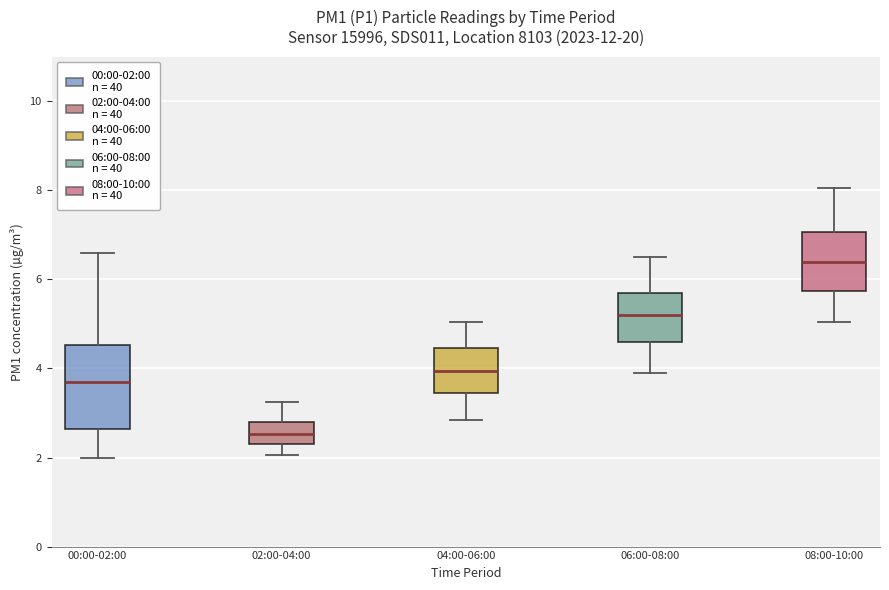

Where is the upper edge of the box for 08:00-10:00 on the y-axis? The values are not printed on the chart, so give them approximately, as read against the axis.

7.0